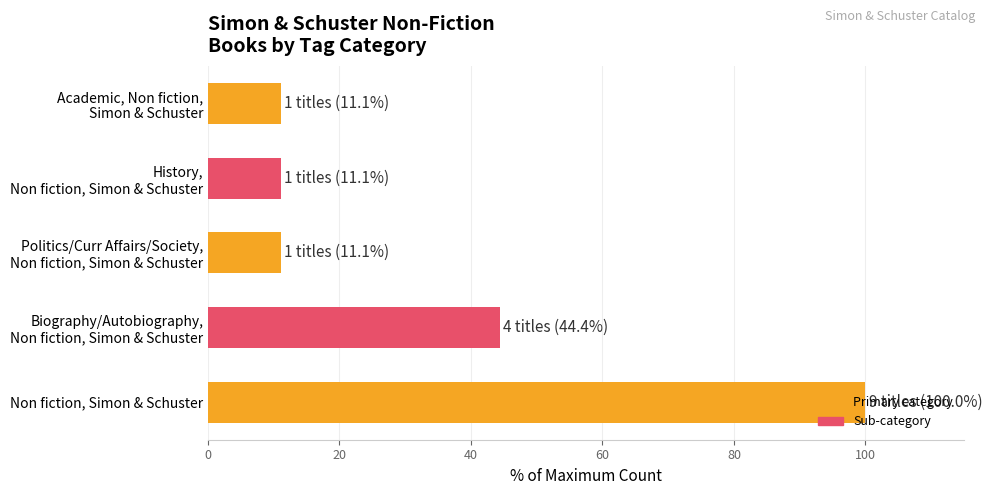

What is the sum of all values?

177.8